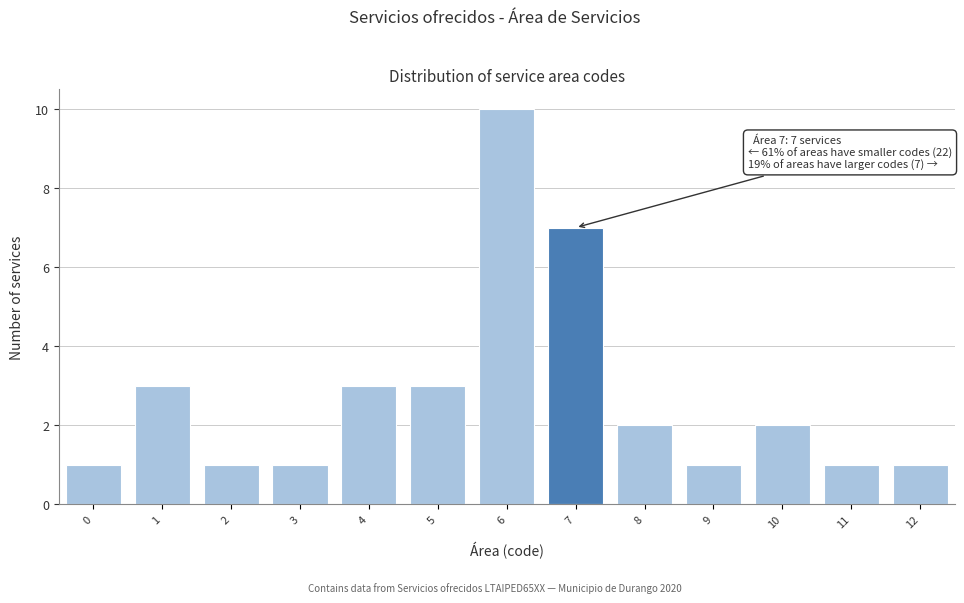

Over which range of the x-axis is the bar tallest?

5.5 to 6.5